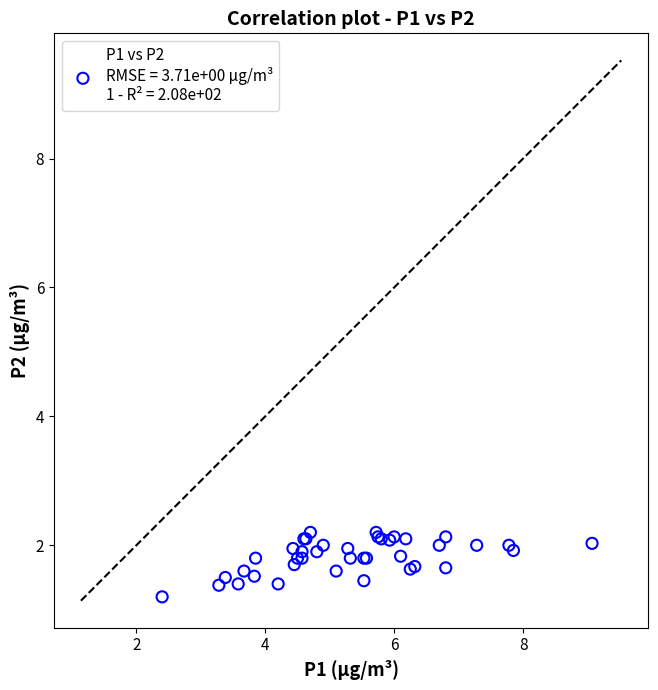

What Y value in the scatter plot is closest to 1?

1.2